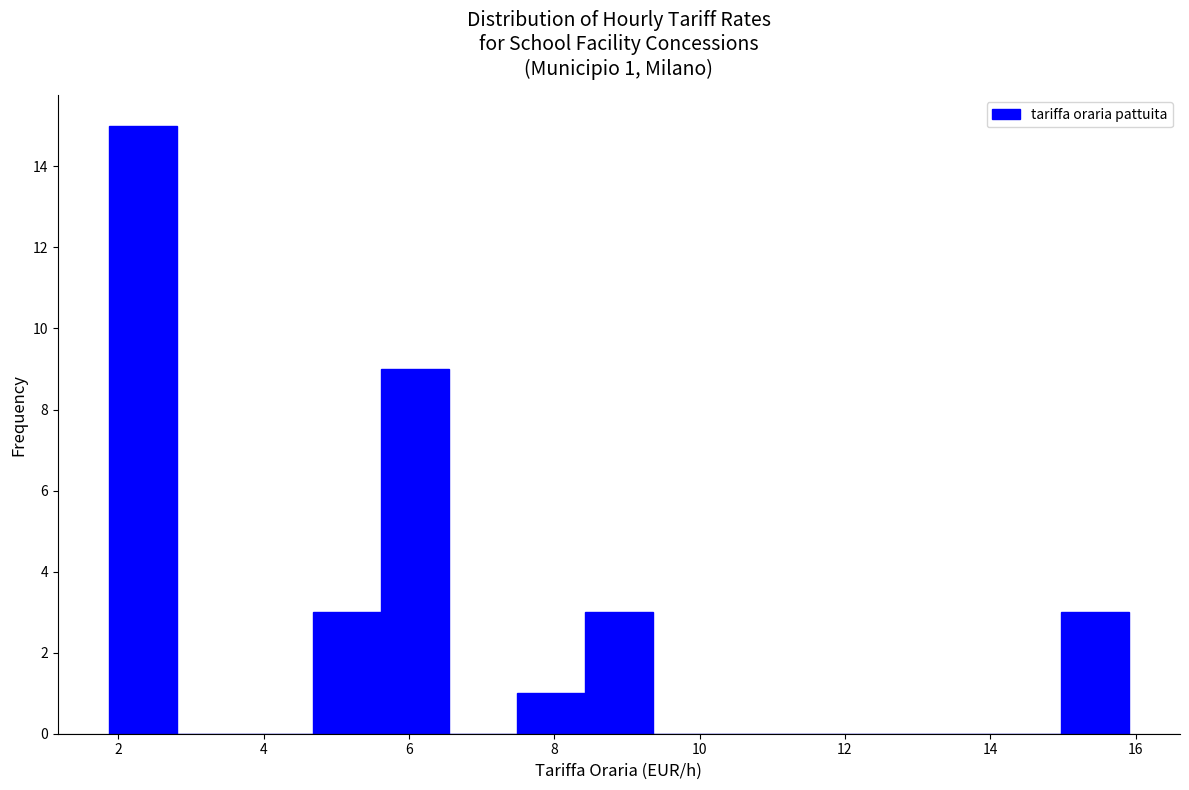

Over which range of the x-axis is the bar tallest?

1.8 to 2.8